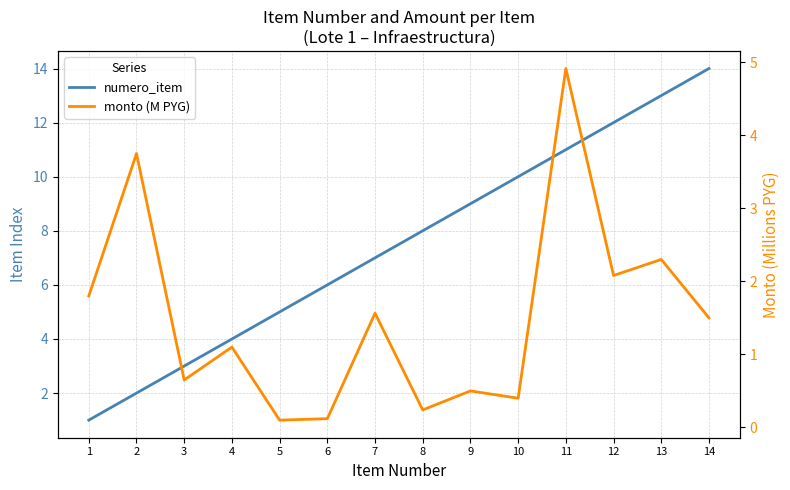

The numero_item series shows 4.0 at 4. True or false?

True